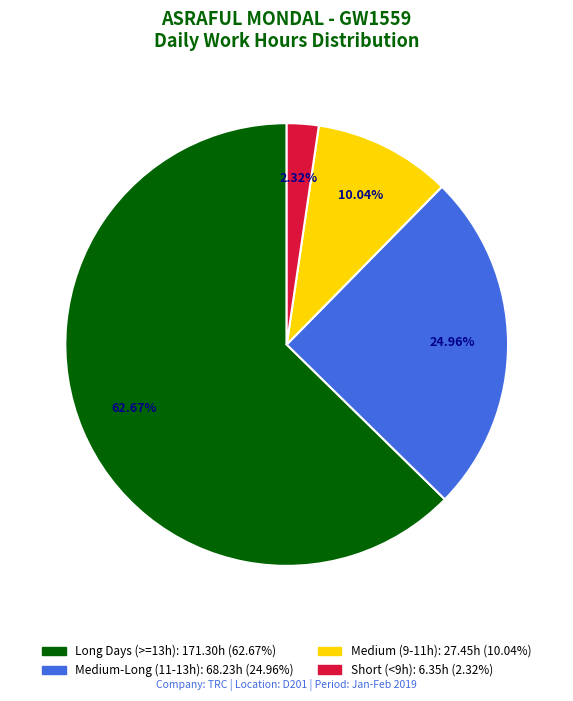

Is there a majority slice in this chart?

Yes